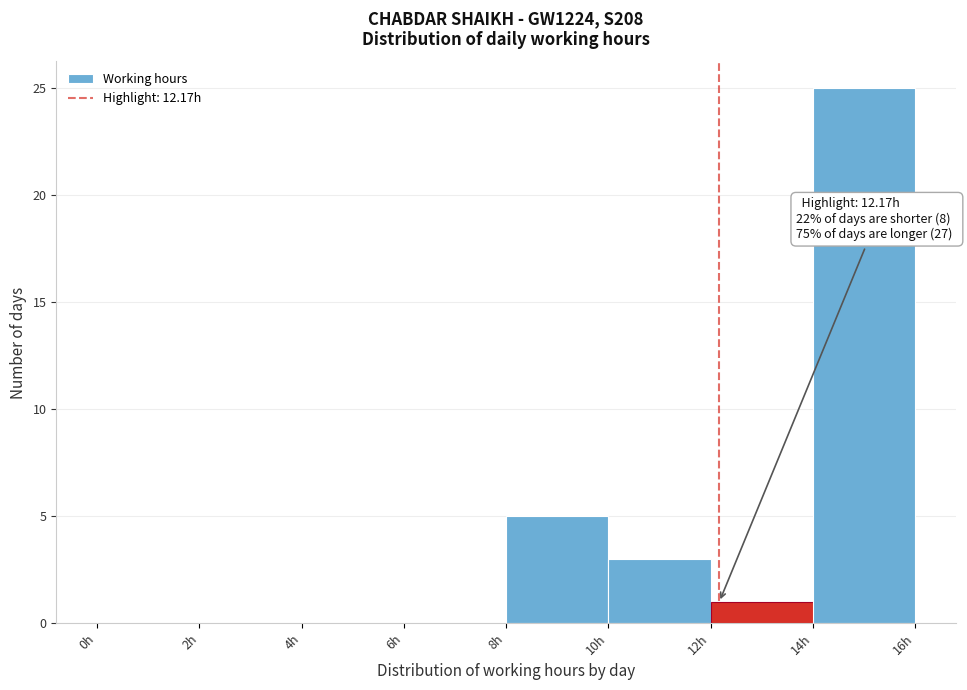

Over which range of the x-axis is the bar tallest?

14 to 16